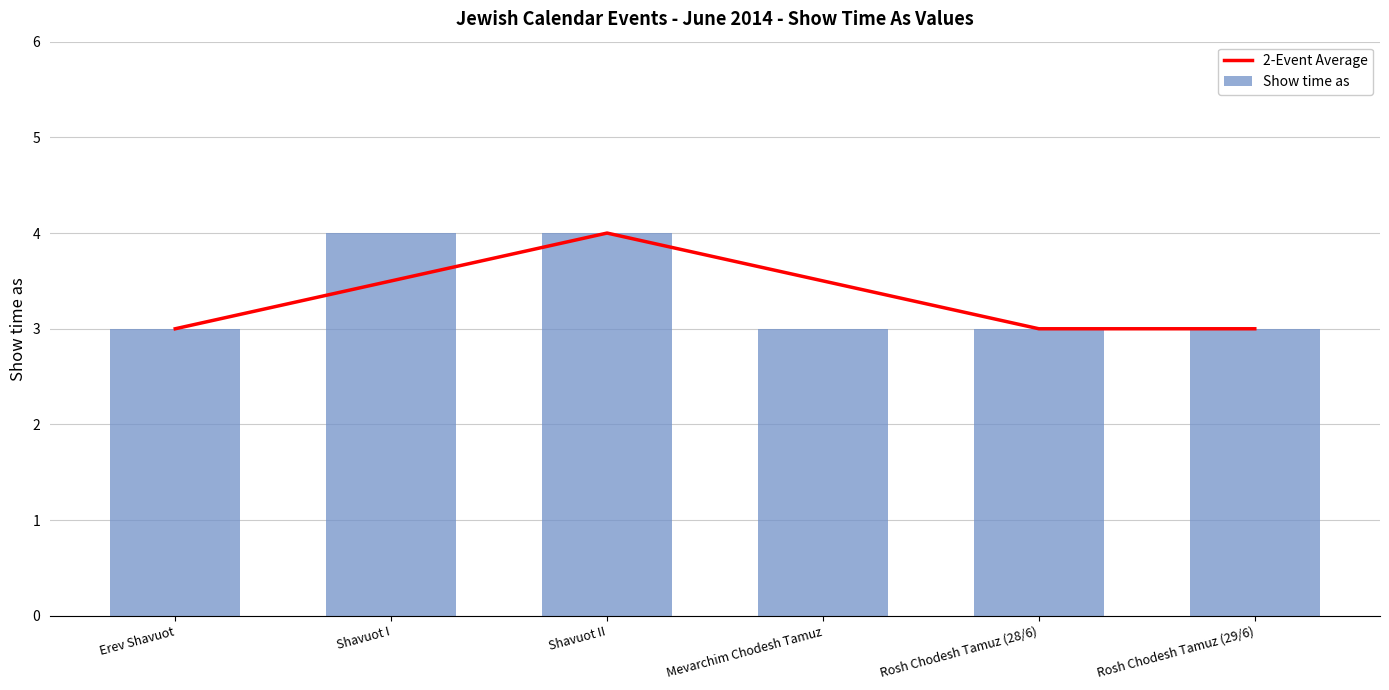

At which category is the sum across all series the highest?

Shavuot II